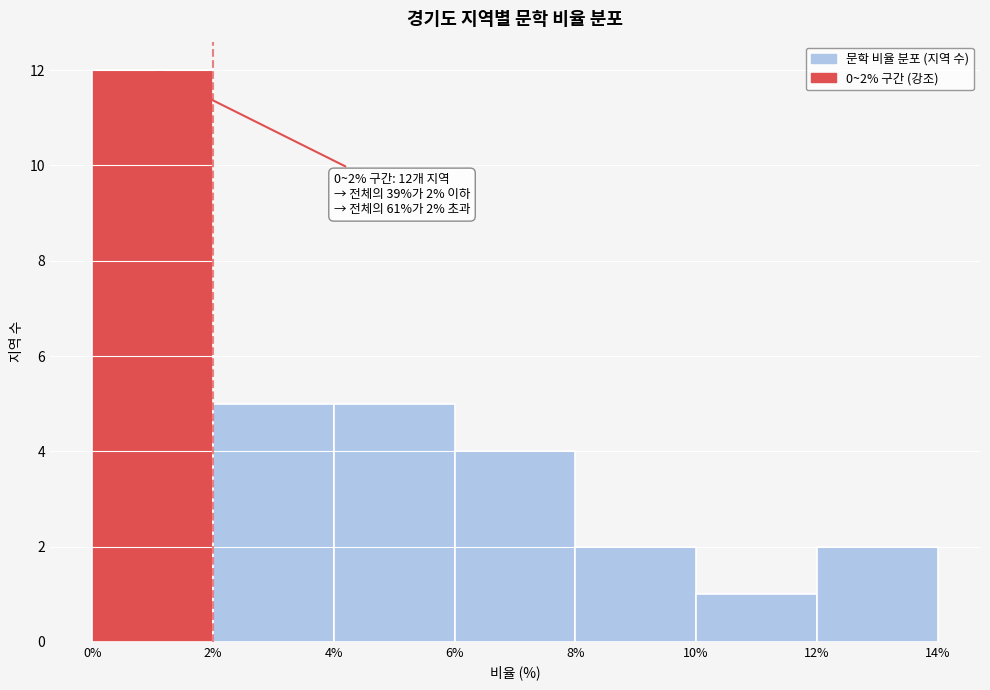

Over which range of the x-axis is the bar tallest?

0% to 2%